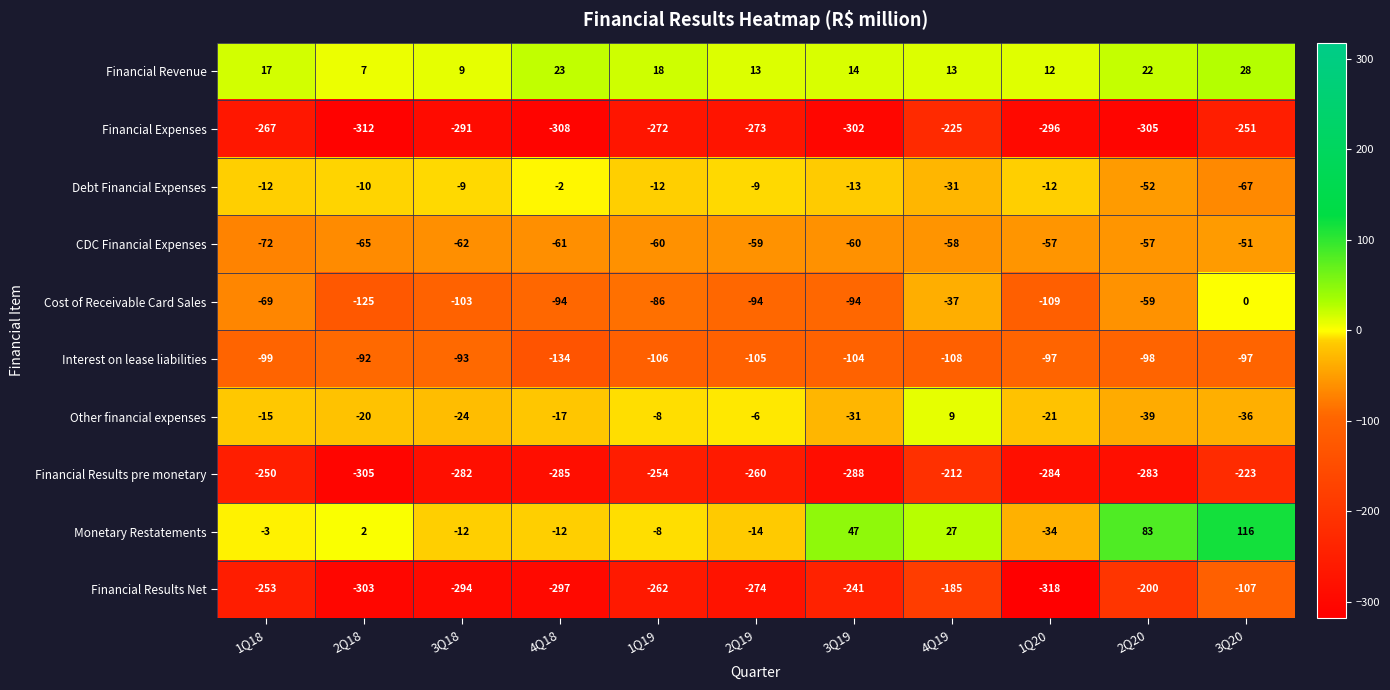

What is the total value across all series at 2Q19?

-1081